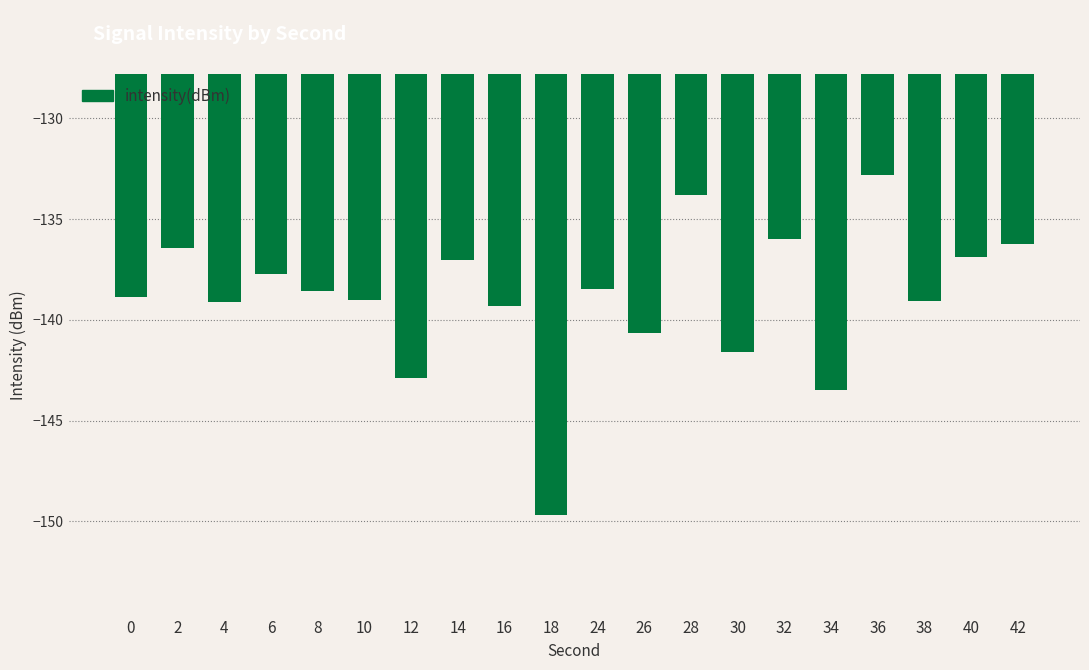

Is it true that the value at 16 is -52.9?

False